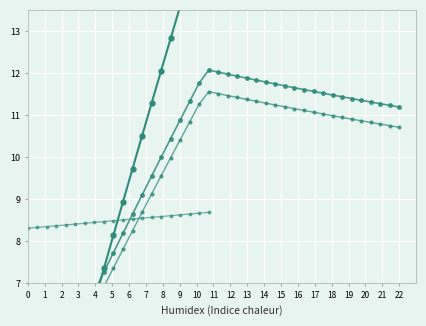

How many data points does each series have?

40